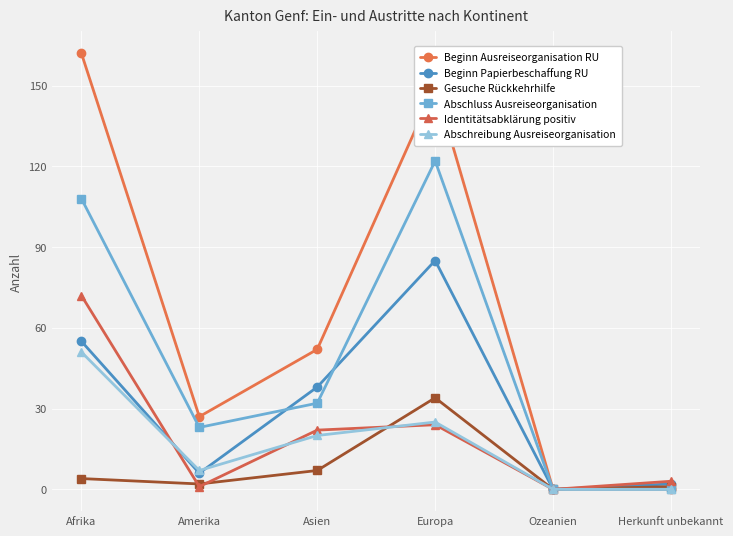

How many values in Beginn Papierbeschaffung RU are above zero?

5